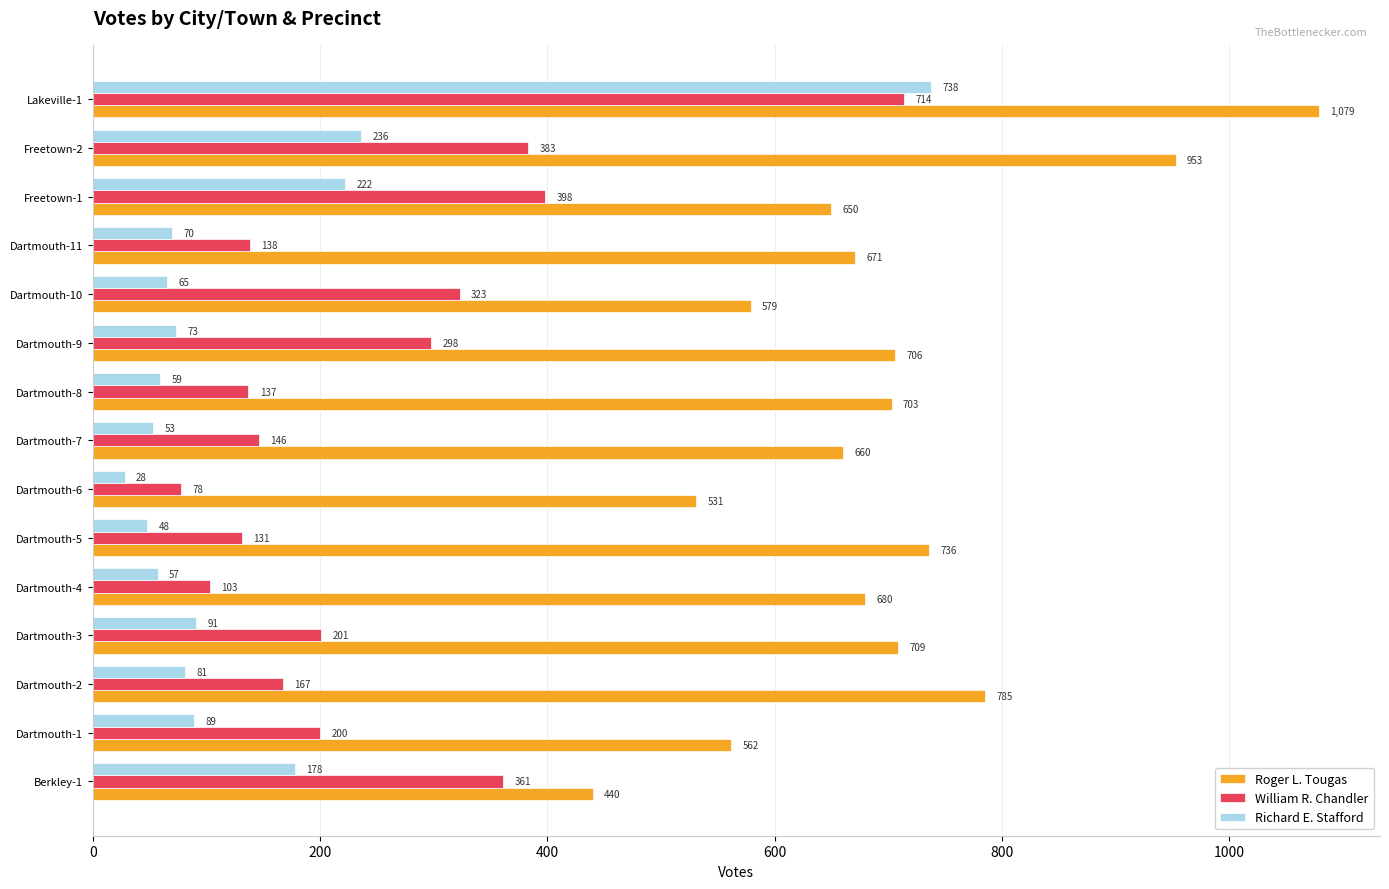

At how many categories does at least one series exceed 938?

2